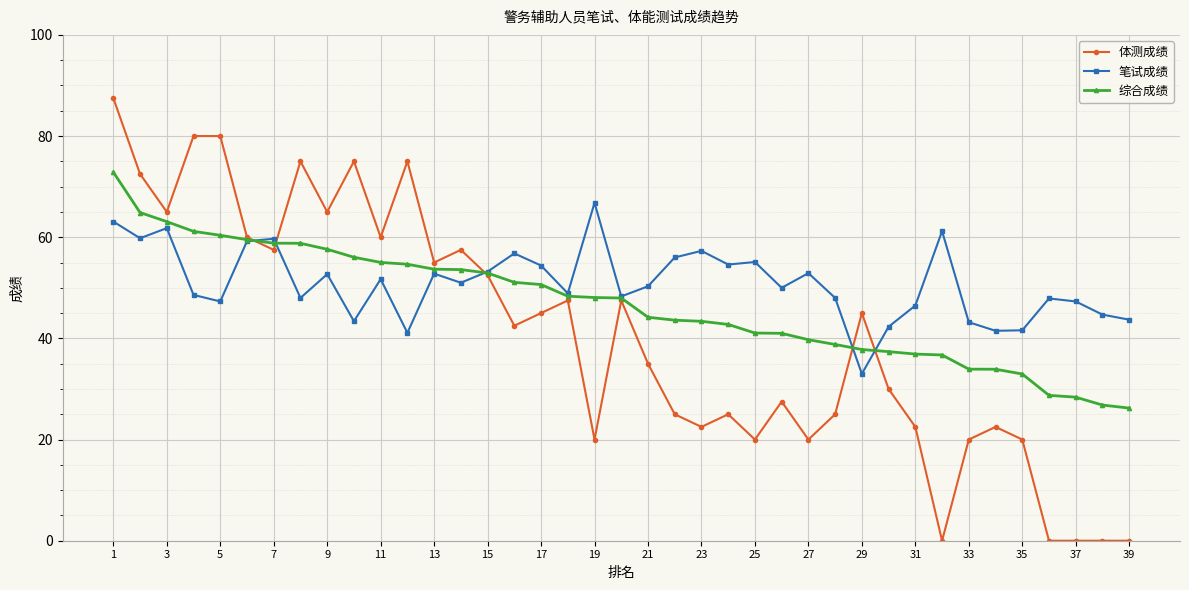

What is the value of the 综合成绩 point at the 31st from the left?

36.9